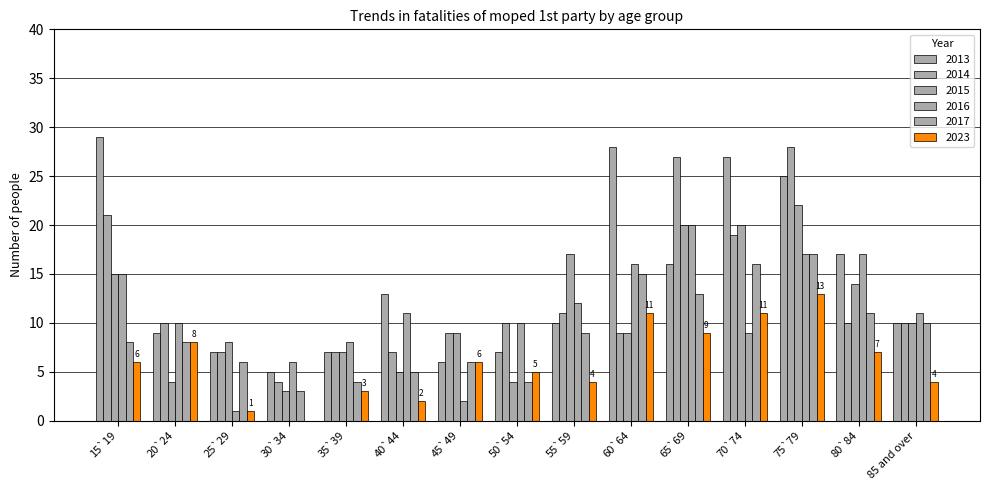

How many groups of bars are there?

15